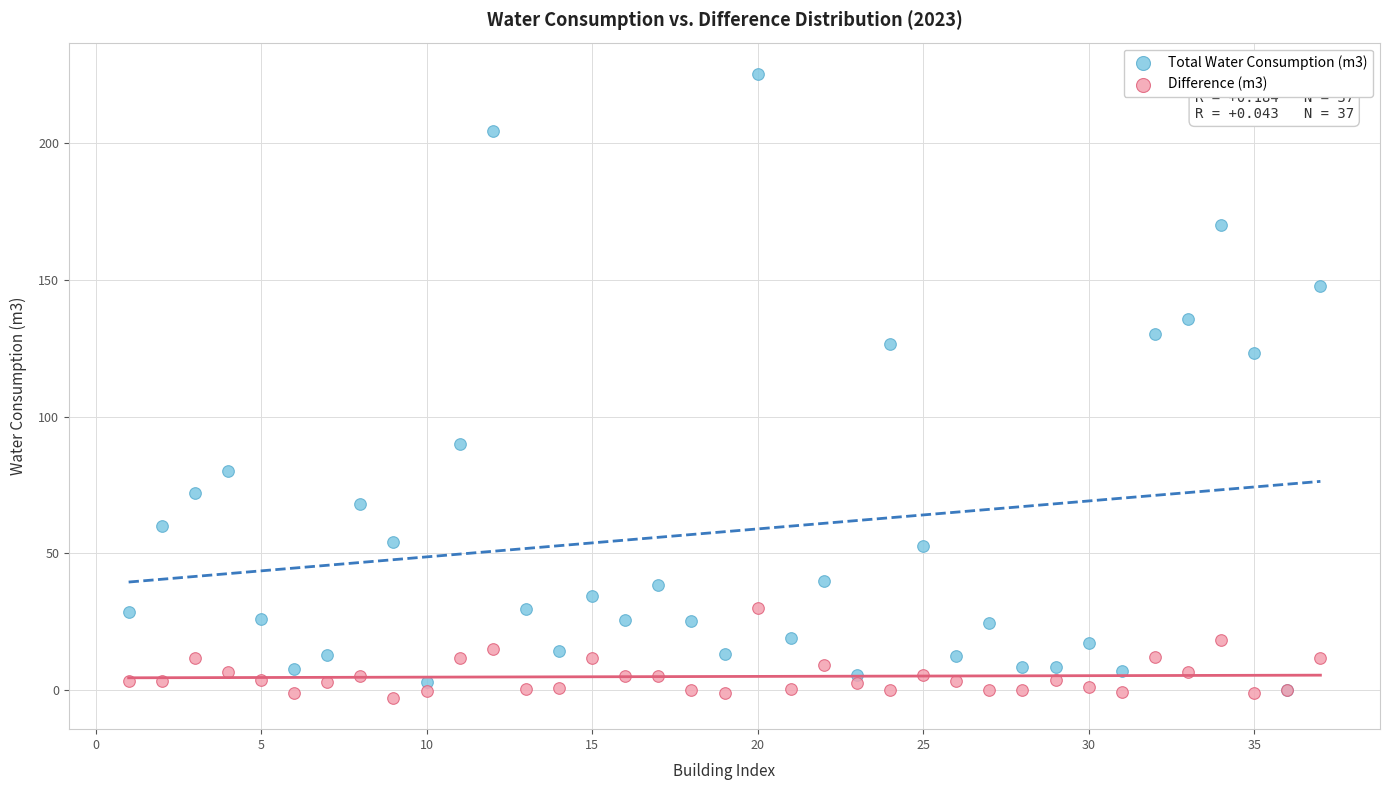

Which series contains the lowest Y value?

Difference (m3)